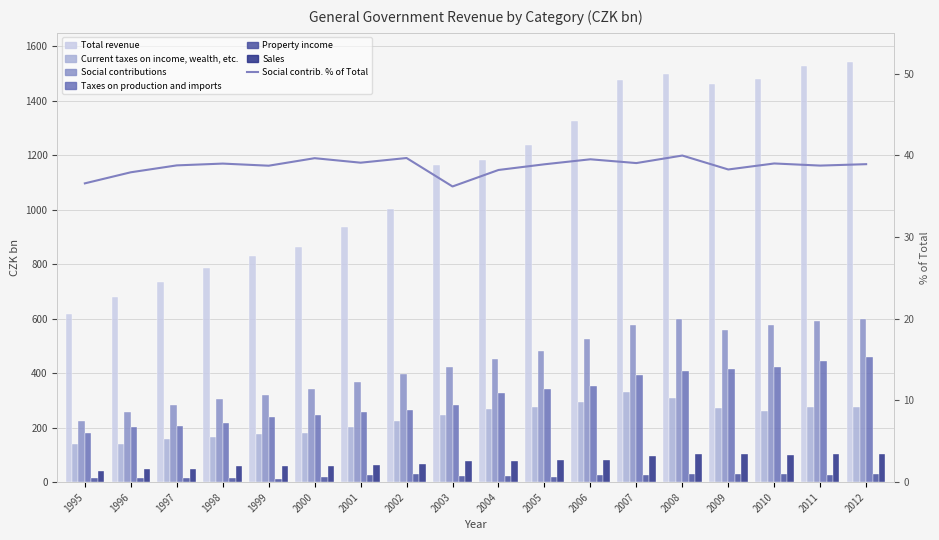

Reading left to right, what are all the values shown in this chart?

Total revenue: 616.6	678.9	734.3	786.1	830.3	863.0	938.1	1003.0	1164.2	1184.8	1239.0	1327.8	1476.4	1498.6	1462.1	1481.1	1528.4	1541.8
Current taxes on income, wealth, etc.: 140.0	140.2	159.8	165.1	175.5	179.8	203.3	224.1	247.0	267.5	275.9	296.2	330.2	307.6	271.7	262.5	275.0	276.3
Social contributions: 225.6	257.5	284.7	306.6	321.7	342.3	366.9	398.0	421.4	452.8	482.1	524.8	576.7	599.2	559.7	577.8	592.3	600.2
Taxes on production and imports: 179.1	202.9	208.1	217.7	238.9	246.0	256.8	265.7	284.8	325.9	343.0	353.1	395.2	406.5	414.8	422.5	444.6	460.2
Property income: 16.5	14.1	16.2	15.2	11.8	18.0	26.2	28.7	23.3	21.8	20.5	25.3	27.1	30.3	31.3	30.6	28.1	28.9
Sales: 42.8	48.1	48.2	59.9	58.4	60.8	64.9	68.4	77.6	78.0	80.1	82.1	95.2	102.9	104.1	98.7	102.4	102.7